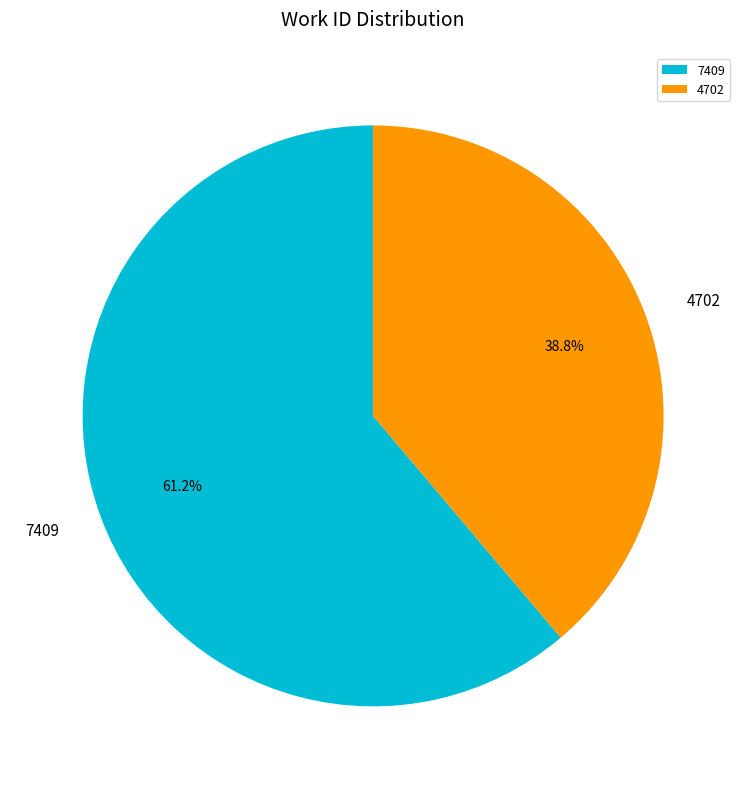

Approximately how many times larger is the value at 4702 compared to 7409?

0.6